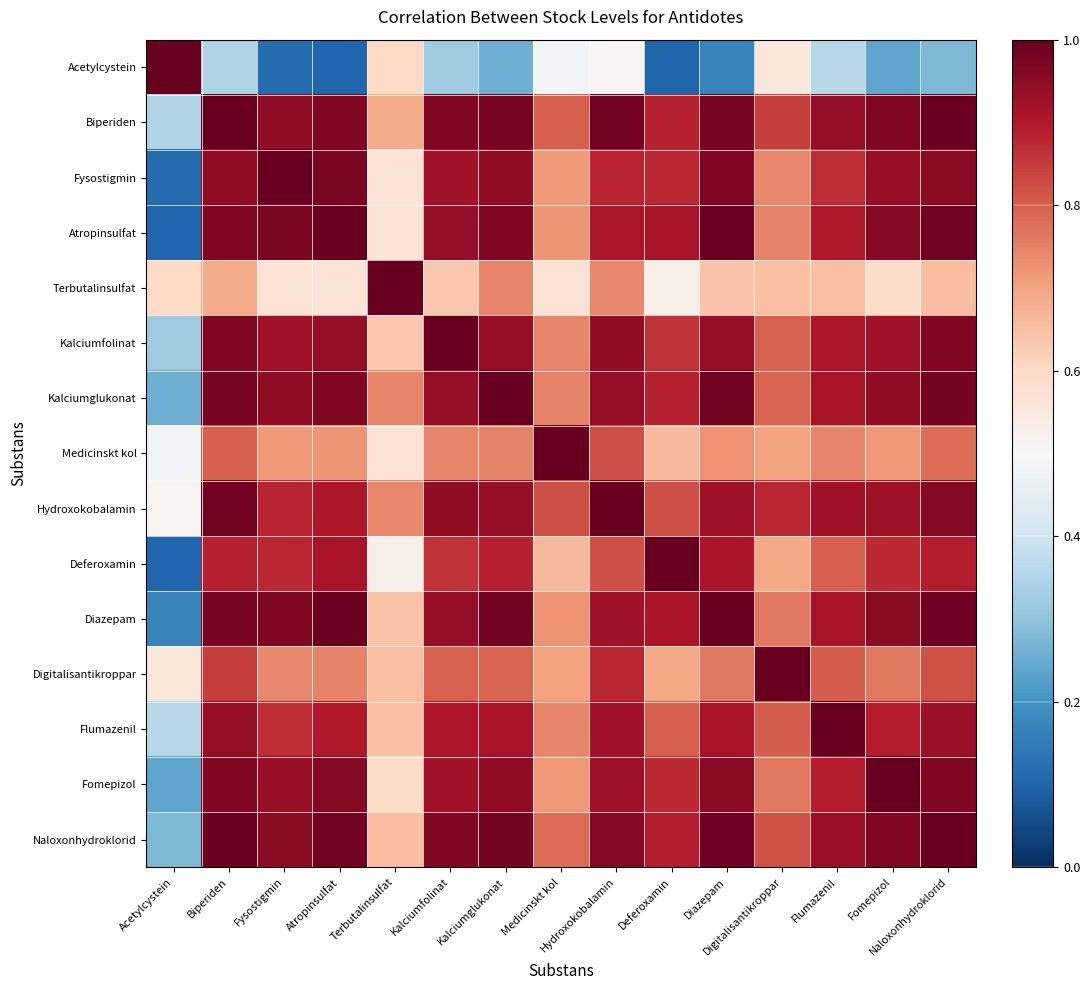

At which category is the sum across all series the highest?

Biperiden